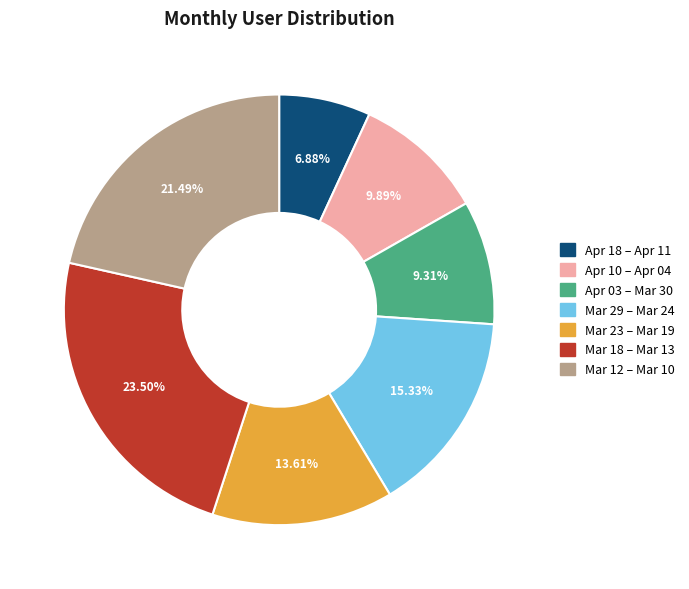

Is there any slice that represents more than half of the pie?

No